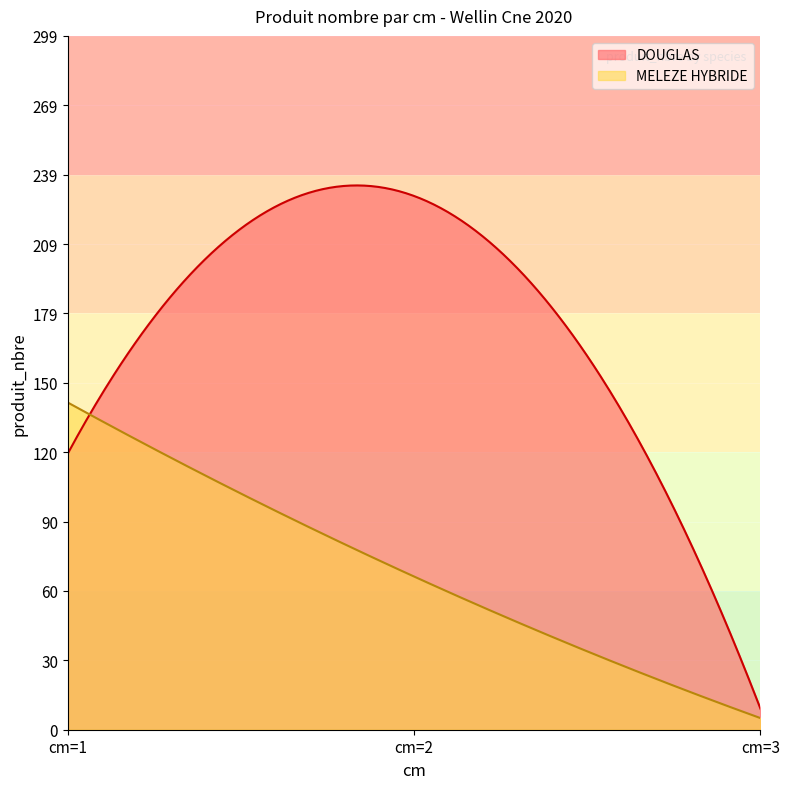

Which category has the lowest value in the MELEZE HYBRIDE series?

cm_3